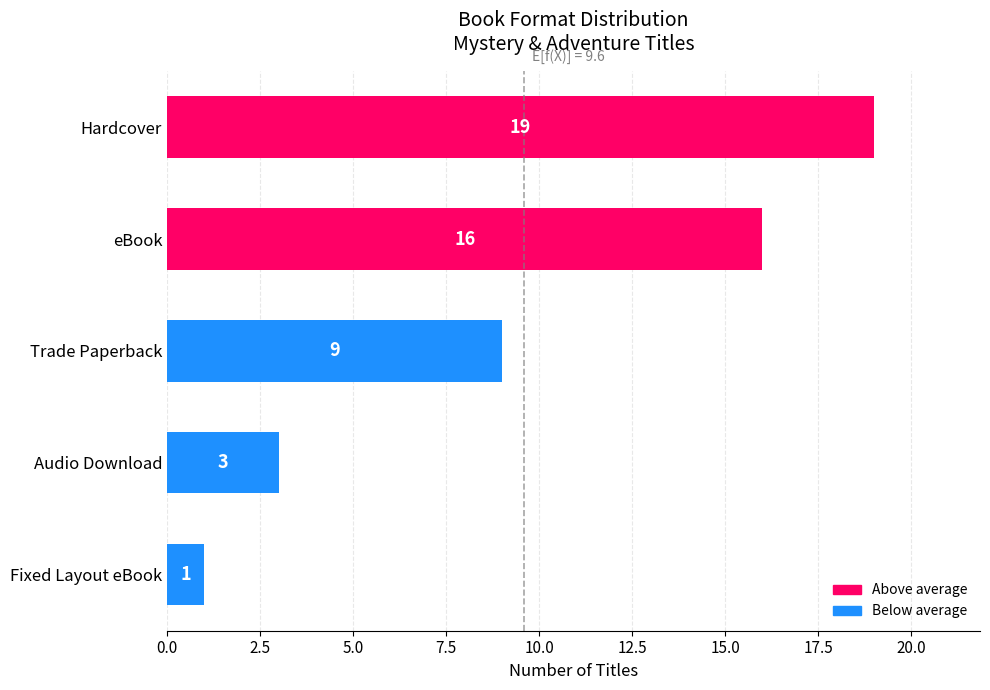

Approximately how many times larger is the value at Fixed Layout eBook compared to Audio Download?

0.3